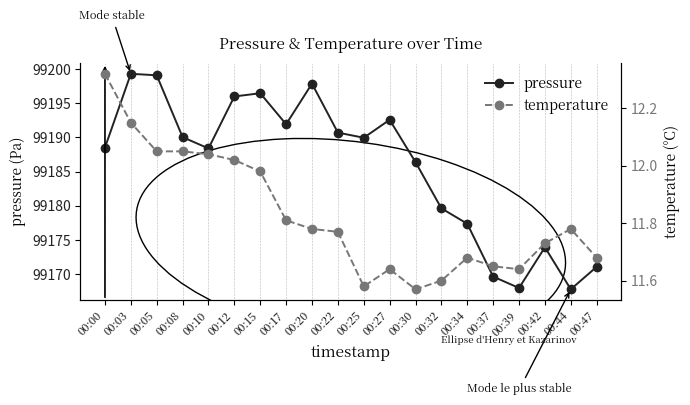

What are all the series names shown in the legend?

pressure, temperature